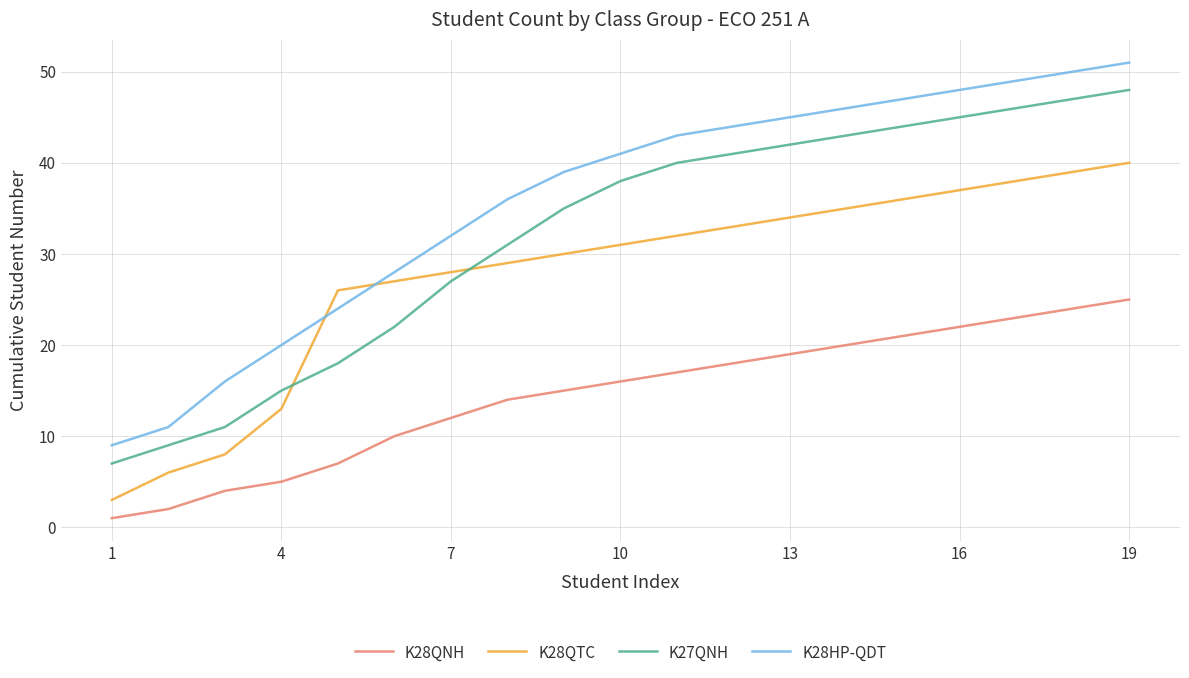

Which series has the largest range (max minus min)?

K28HP-QDT